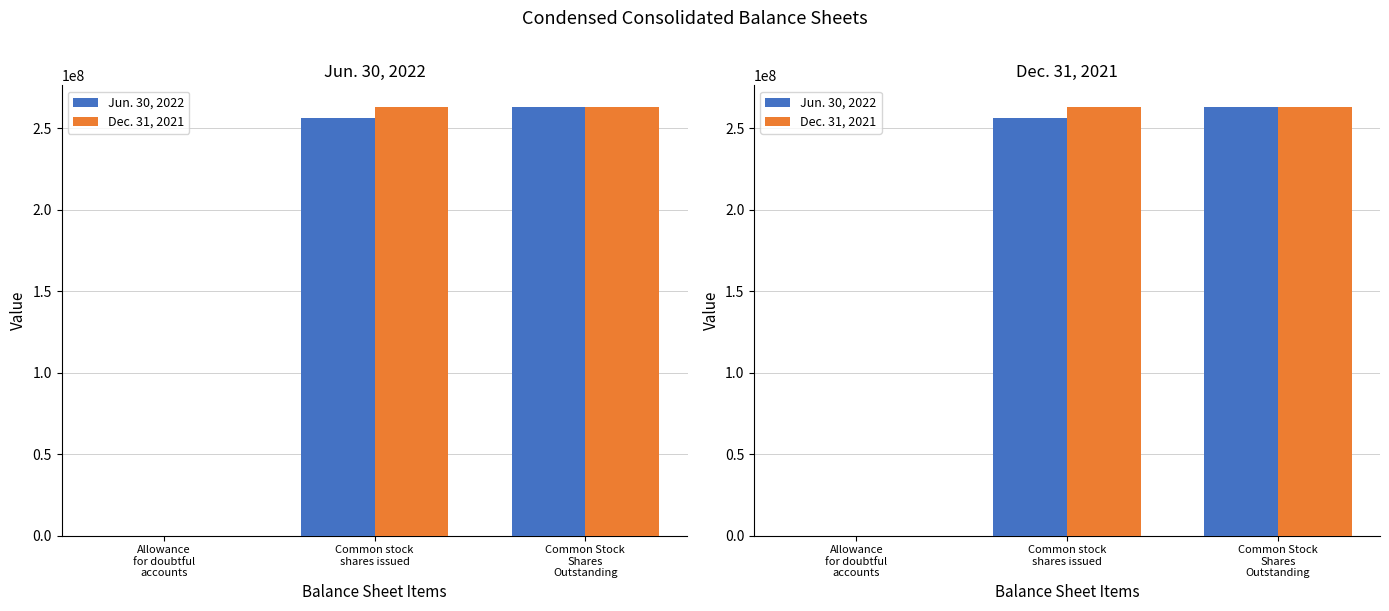

The value of Dec. 31, 2021 at Allowance
for doubtful
accounts is 6835. True or false?

True